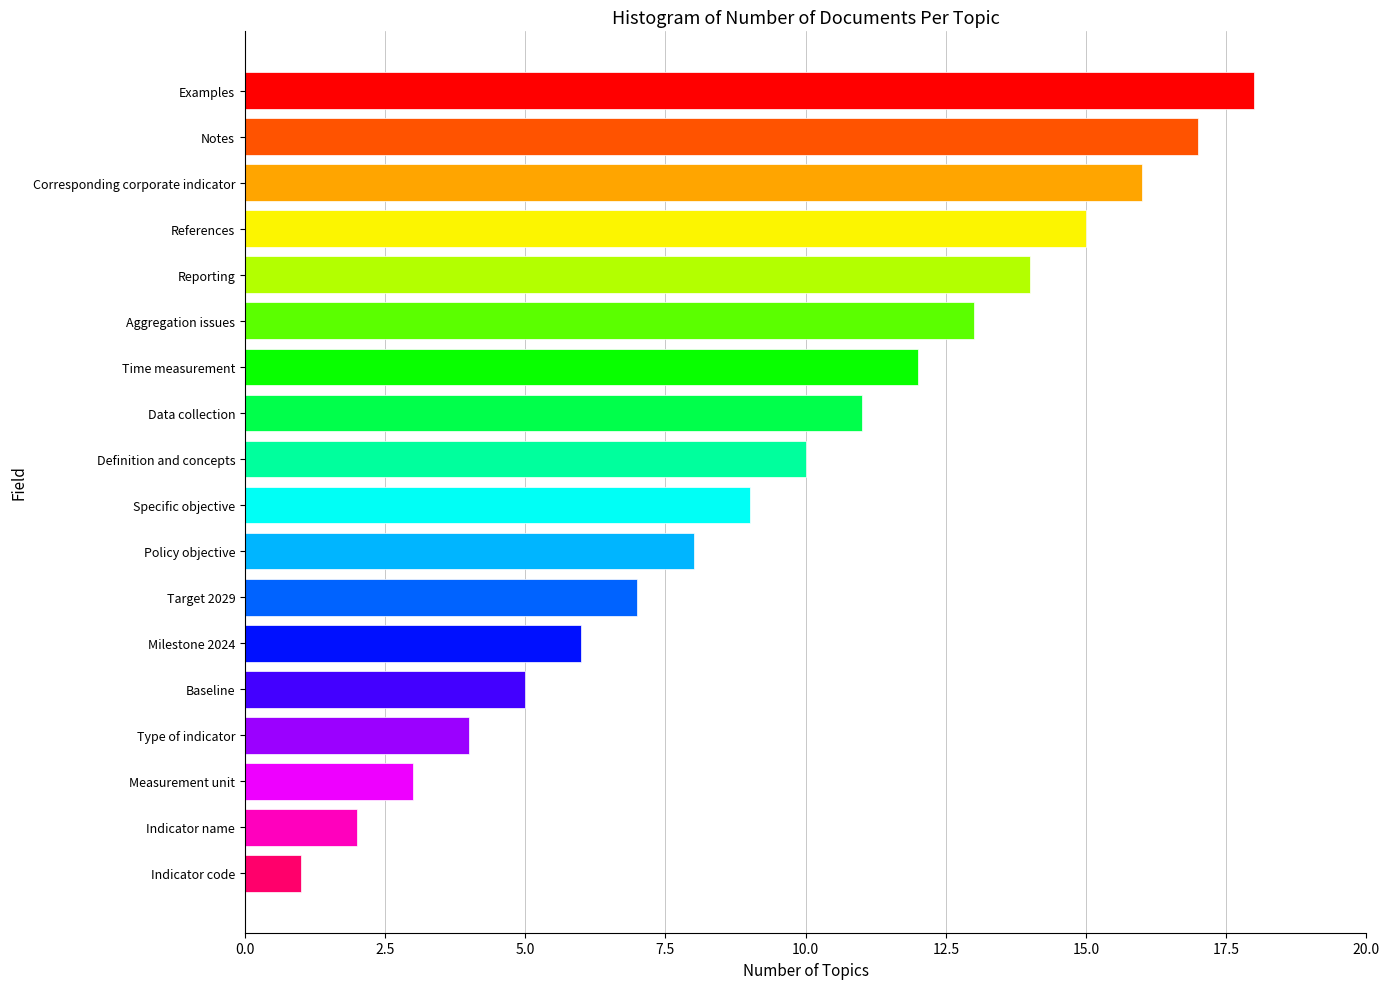

Count the number of categories in the chart.

18